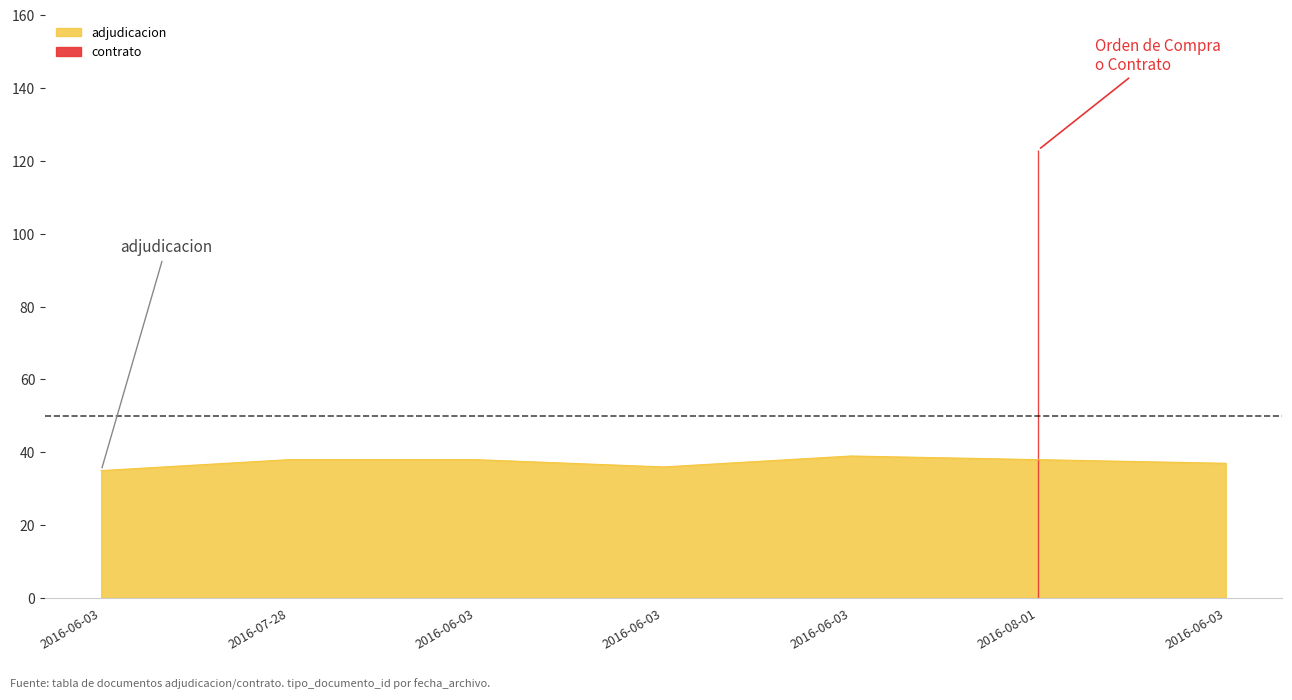

What is the value of the 2nd point from the left?

38